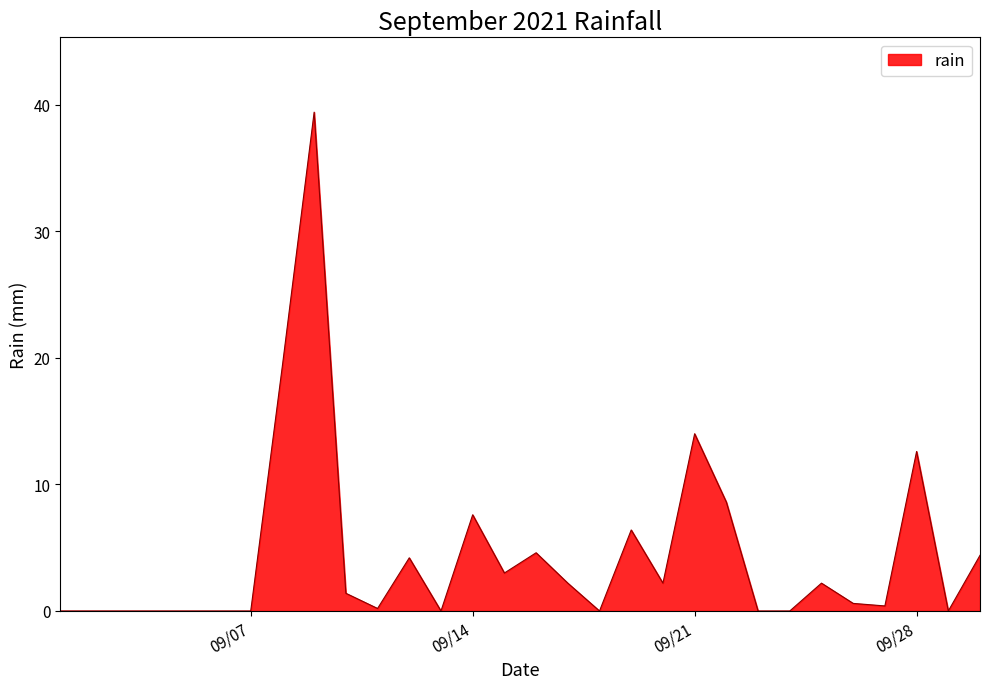

What is the difference between the maximum and minimum values?

39.4